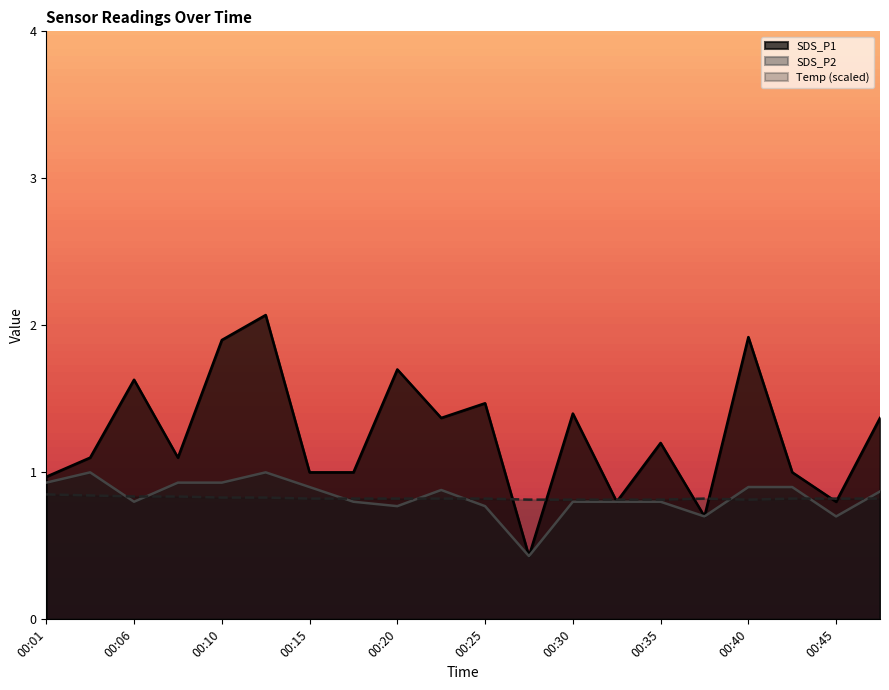

True or false: Temp has a value of 1.4 at 00:13.

False